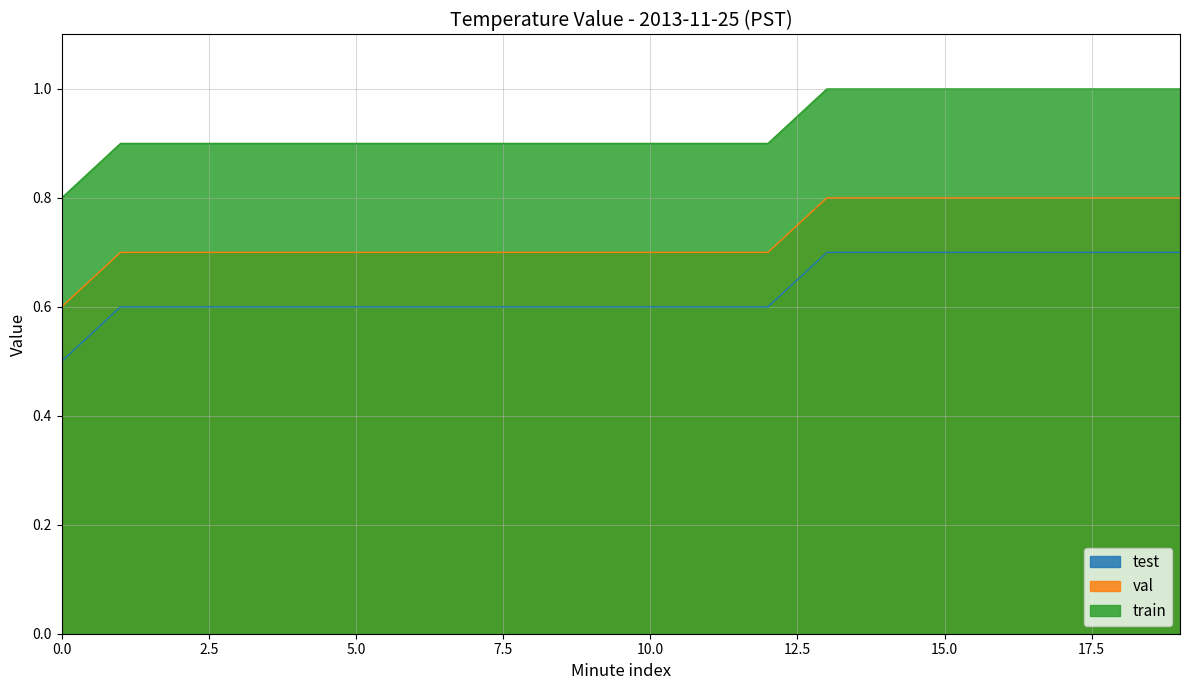

True or false: train has a value of 0.6 at 10.

False